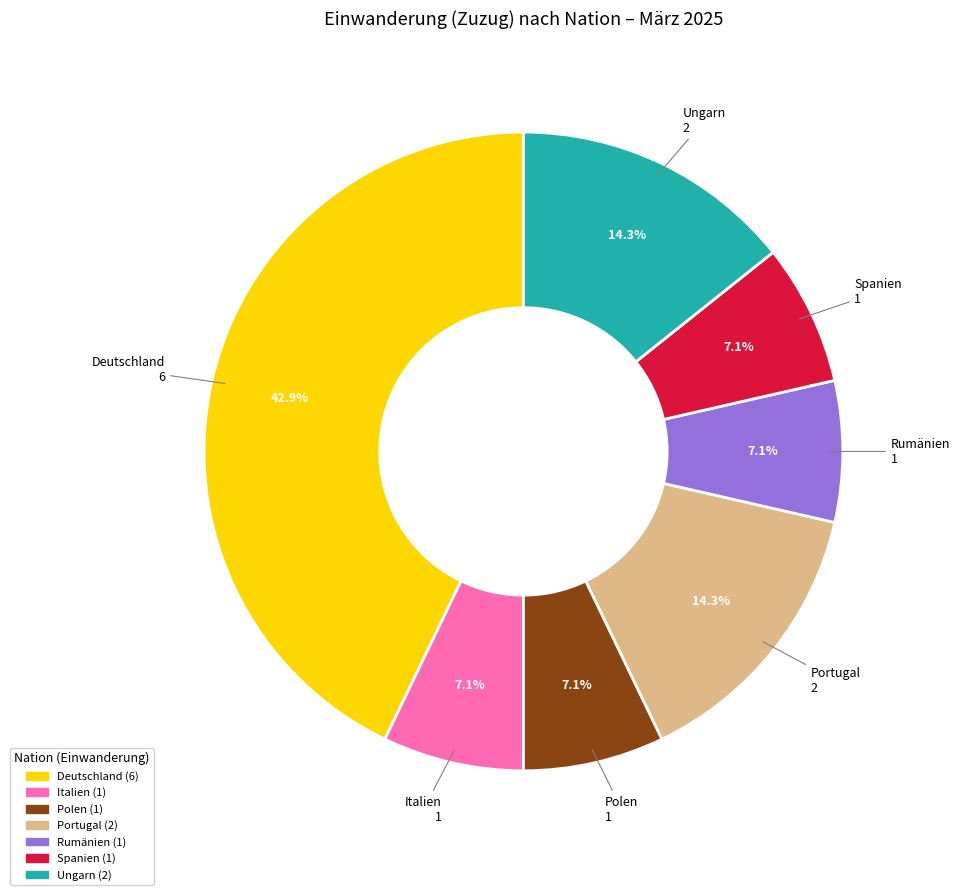

To the nearest percent, what portion does Ungarn represent?

14%